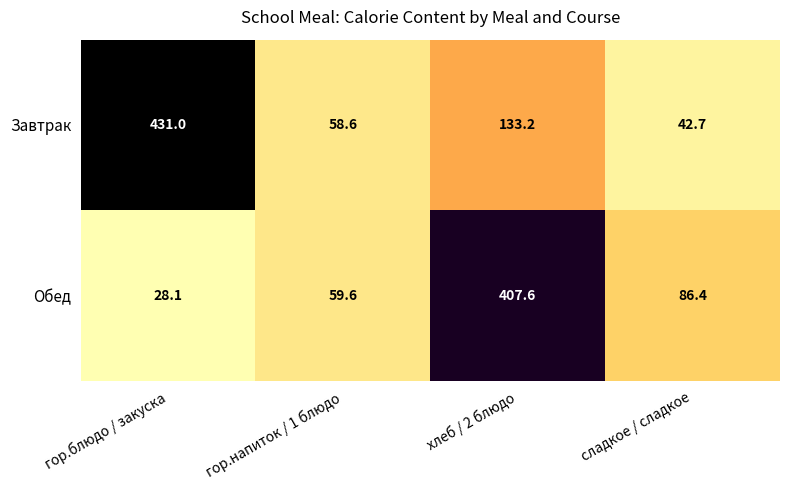

List the series in order of their overall mean, lowest first.

Обед, Завтрак